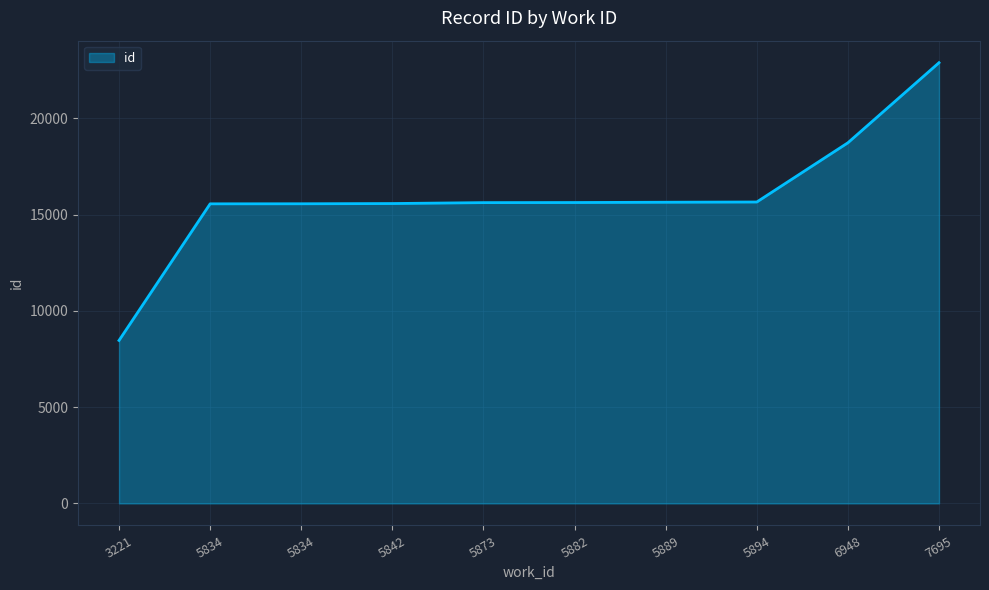

What is the value of the 6th point from the left?

15624